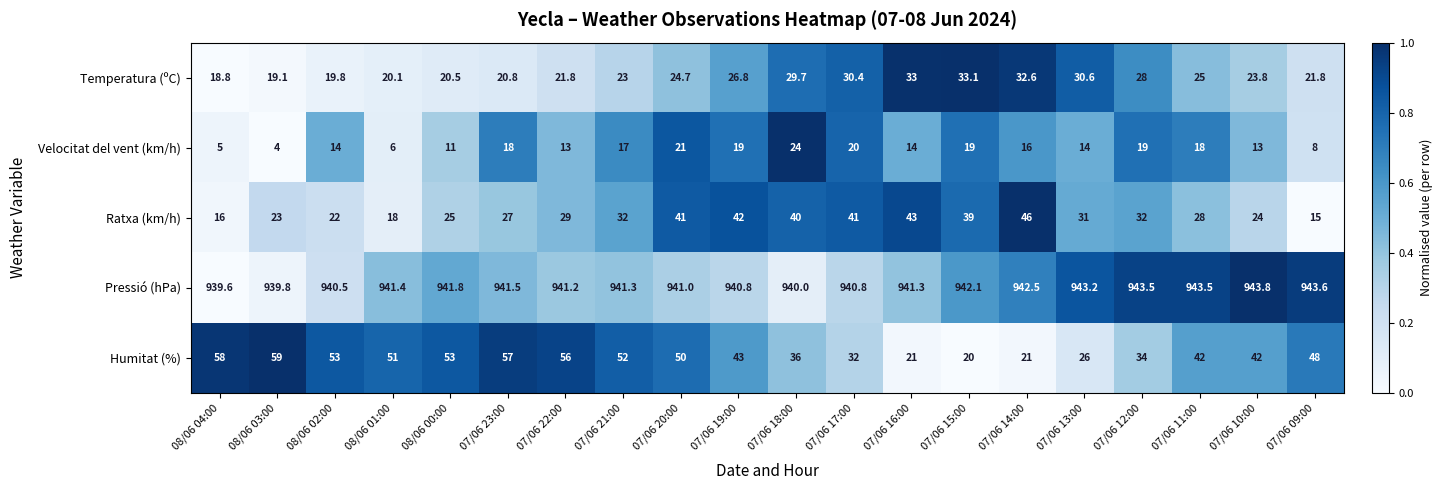

Rank the series by their maximum value, from lowest to highest.

Velocitat del vent (km/h), Temperatura (ºC), Ratxa (km/h), Humitat (%), Pressió (hPa)